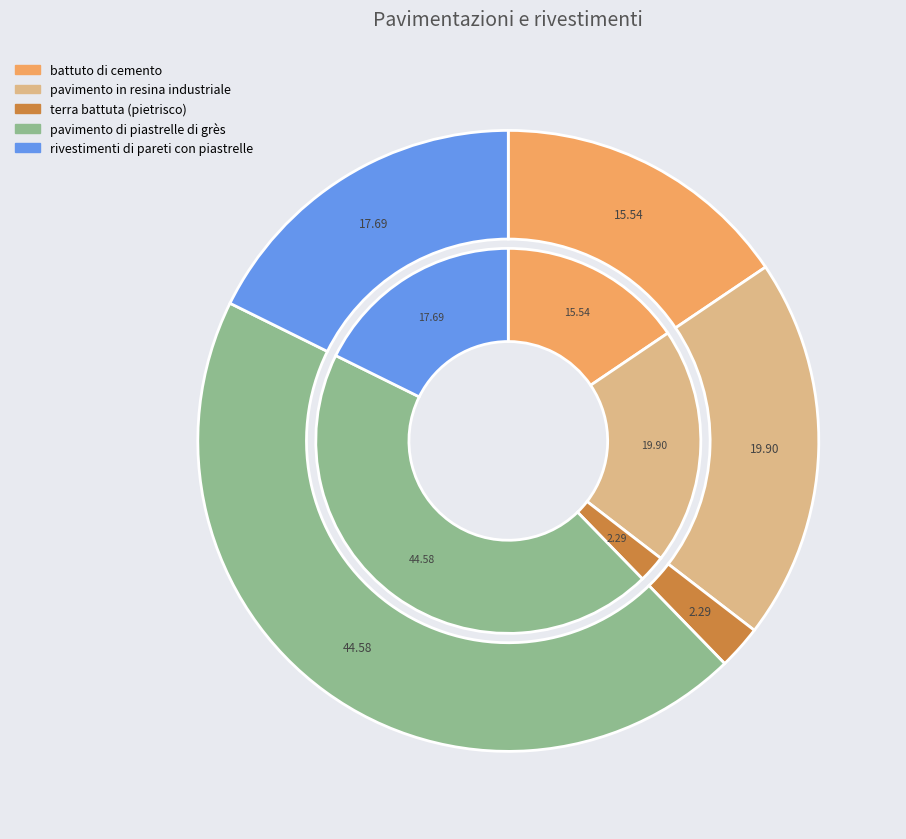

What percentage is NOT represented by battuto di cemento?

84.5%